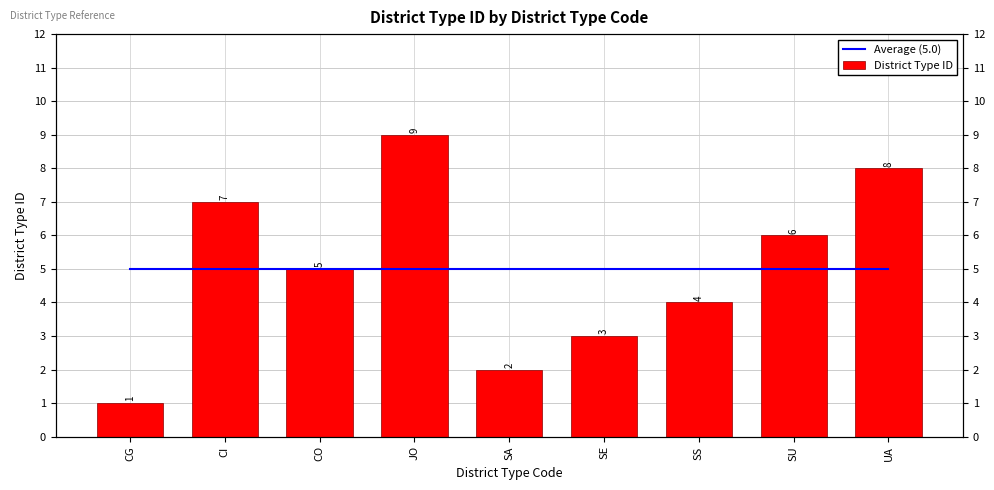

Which category has the highest value in the Average (5.0) series?

CG